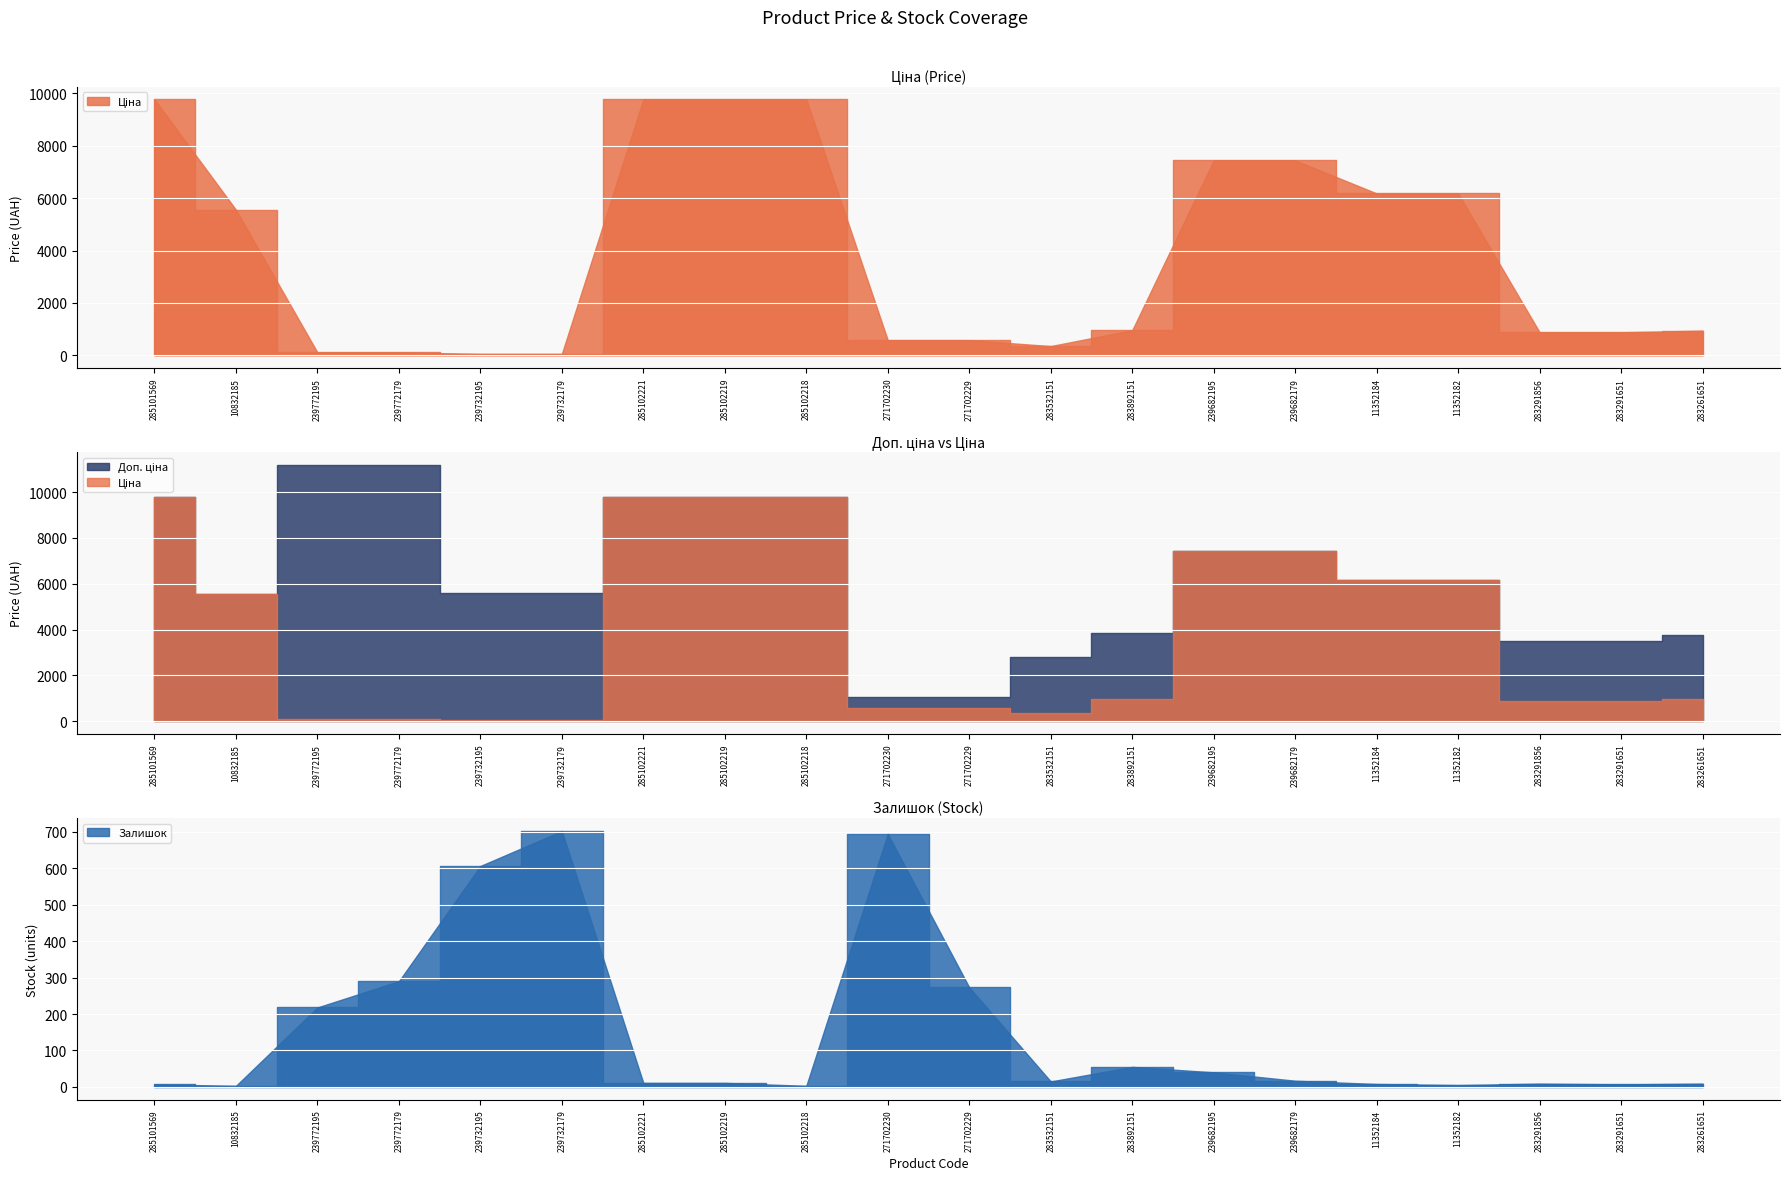

What is the sum of the Ціна values at 283291651 and 239682195?

8322.6